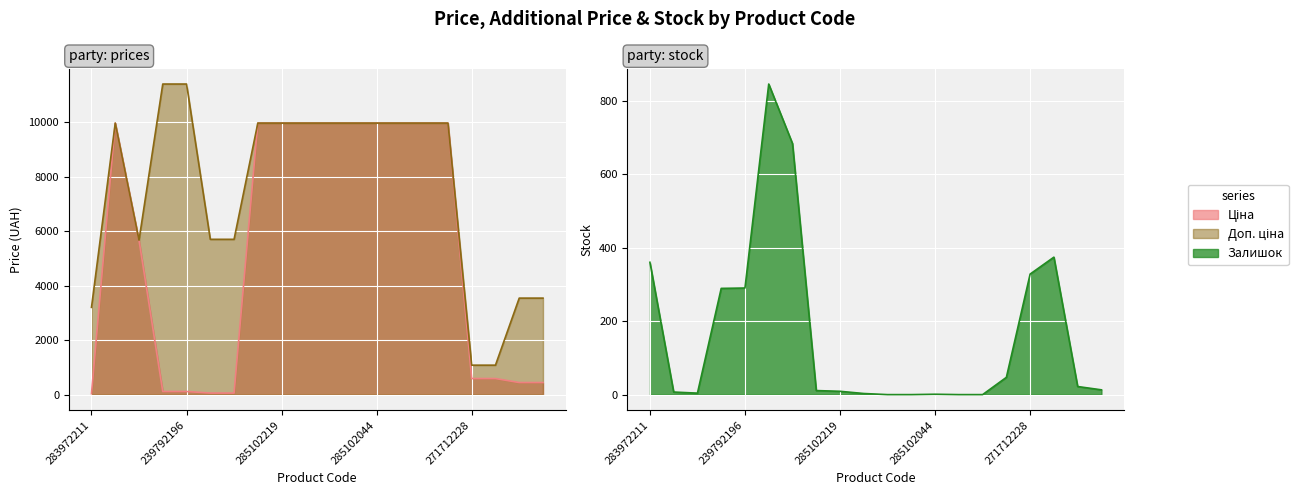

At which category is the sum across all series the highest?

285101913